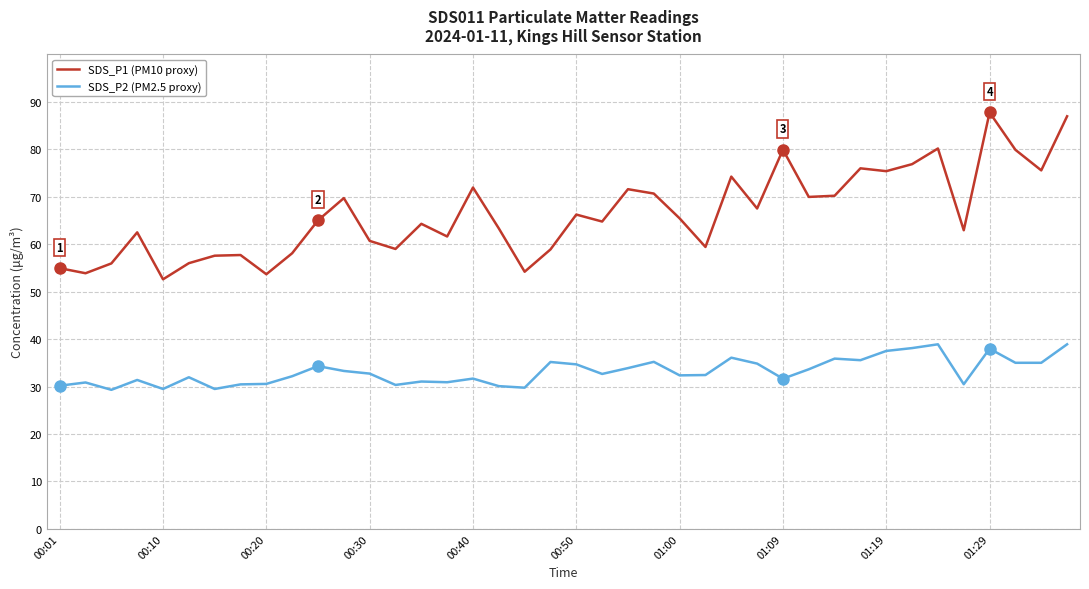

In SDS_P1 (PM10 proxy), how many points are lower than both neighbors (excluding endpoints)?

13